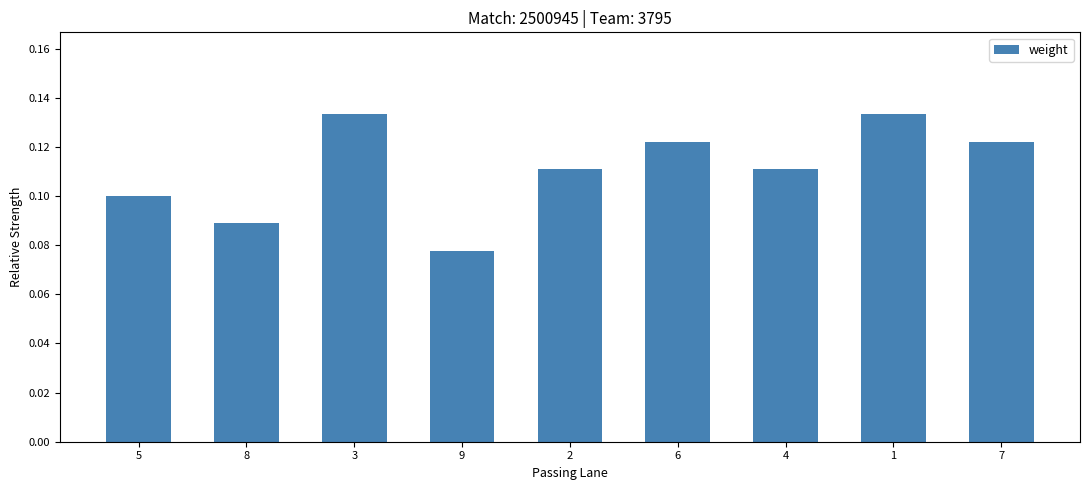

Are the bars grouped side by side (vs. stacked)?

No